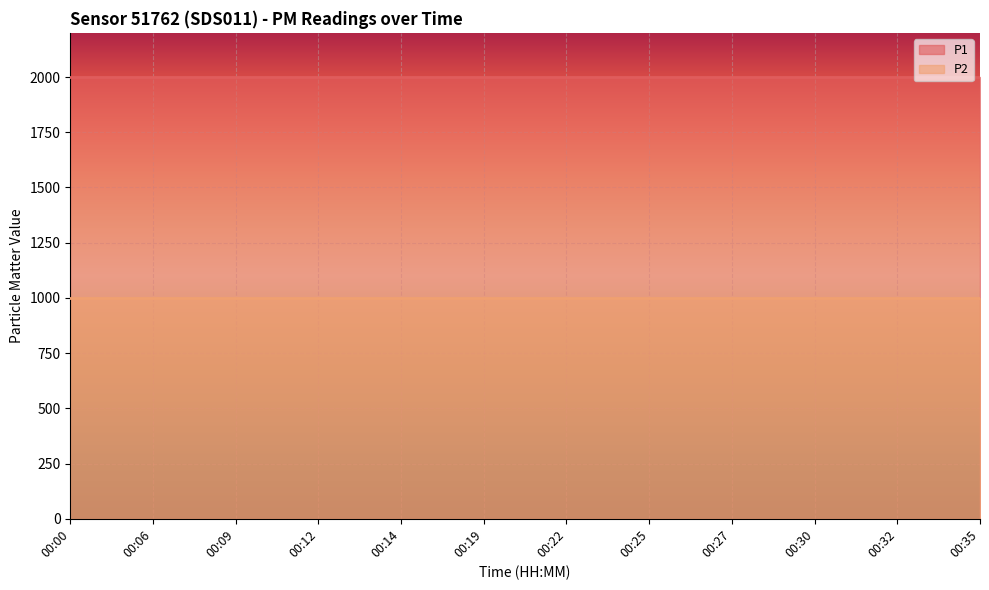

What is the total value across all series at 00:14?

2999.8